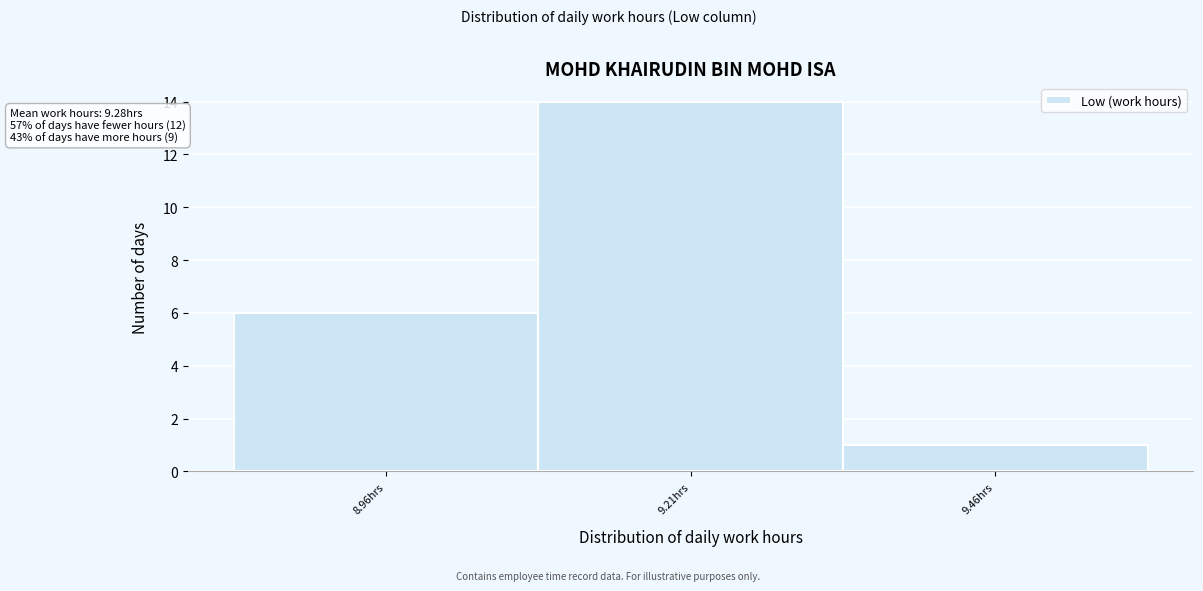

Reading right to left, list all the values displayed in this chart.

1	14	6